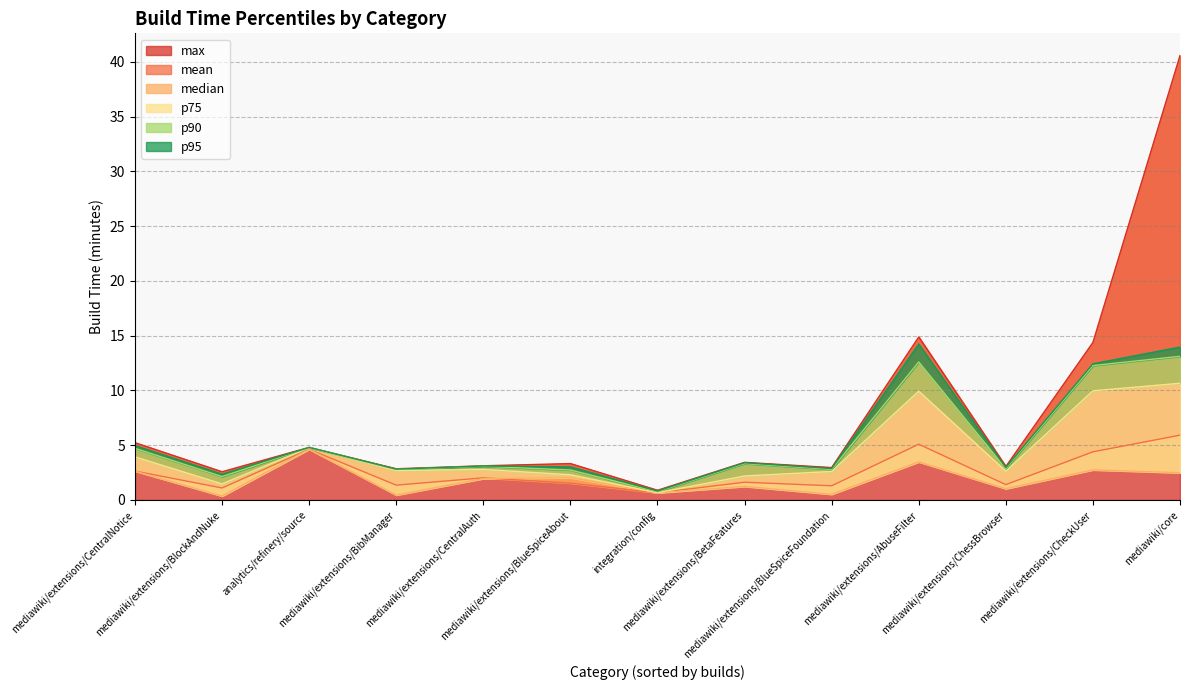

What is the spread (max minus min) of values at analytics/refinery/source?

0.2